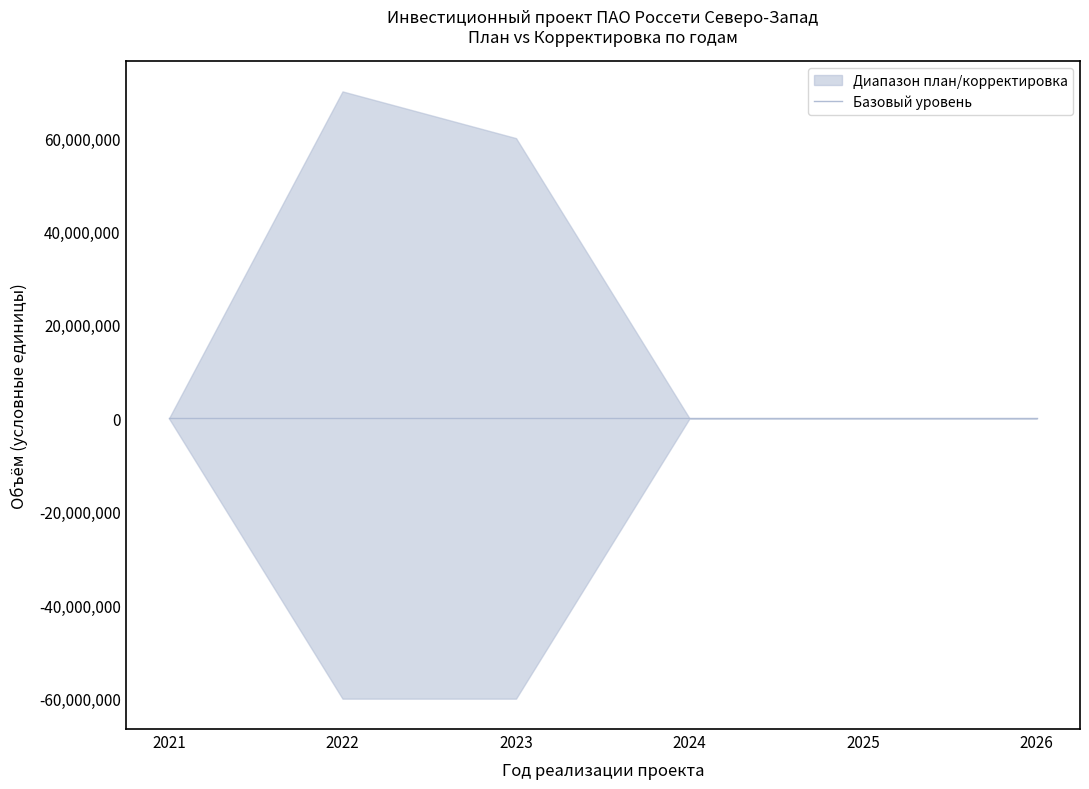

True or false: Освоение (корректировка) and Финансирование (план) intersect in this chart.

False